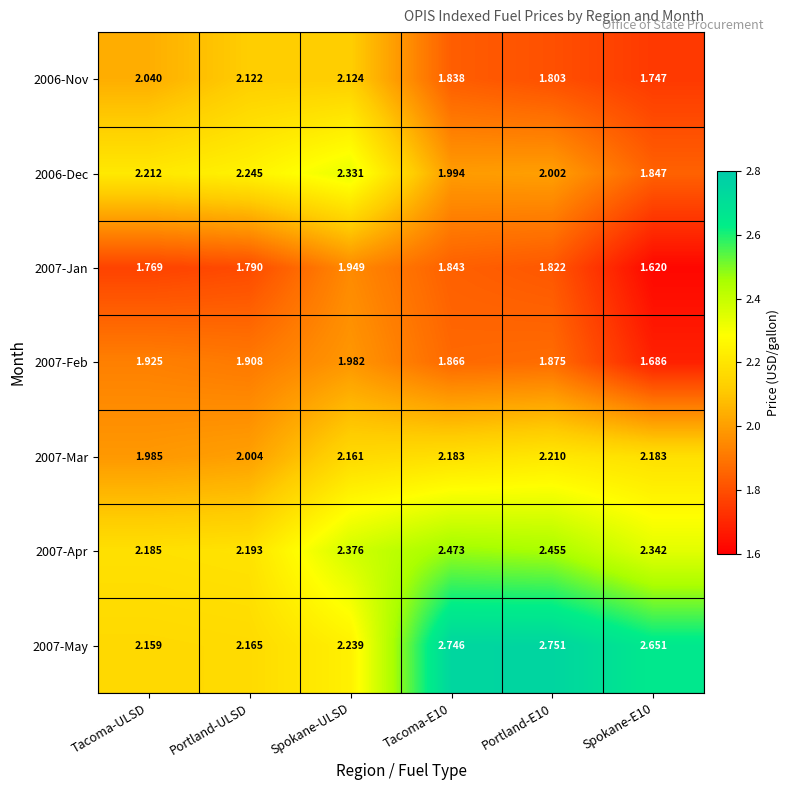

At which category is the sum across all series the highest?

Spokane-ULSD